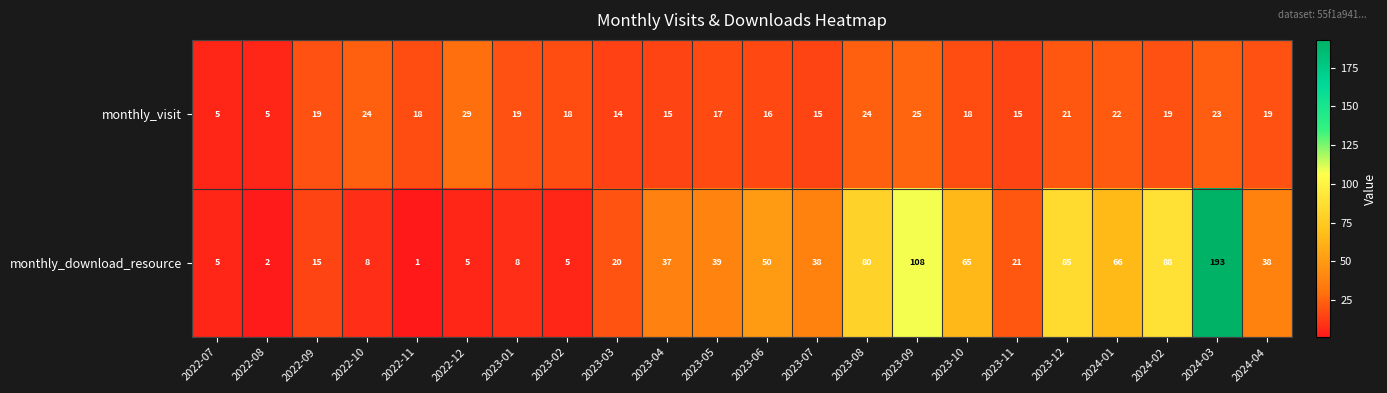

What is the average value of the monthly_visit series?

18